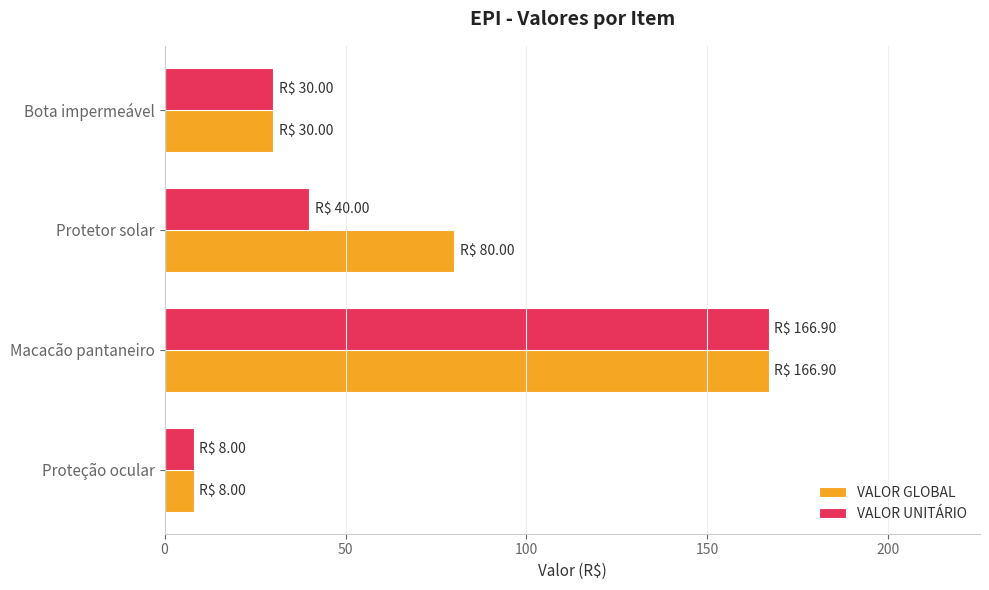

The value of VALOR UNITÁRIO at Protetor solar is 12.9. True or false?

False